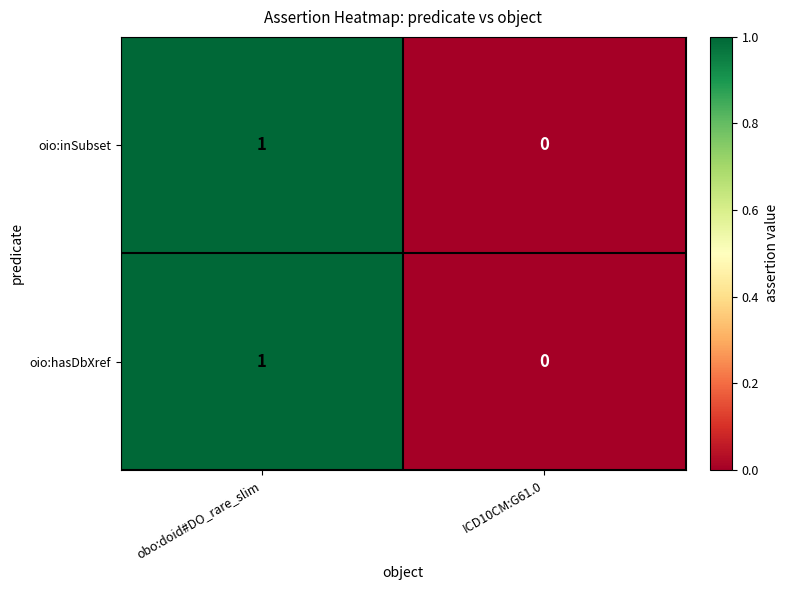

Count the number of categories in the chart.

2